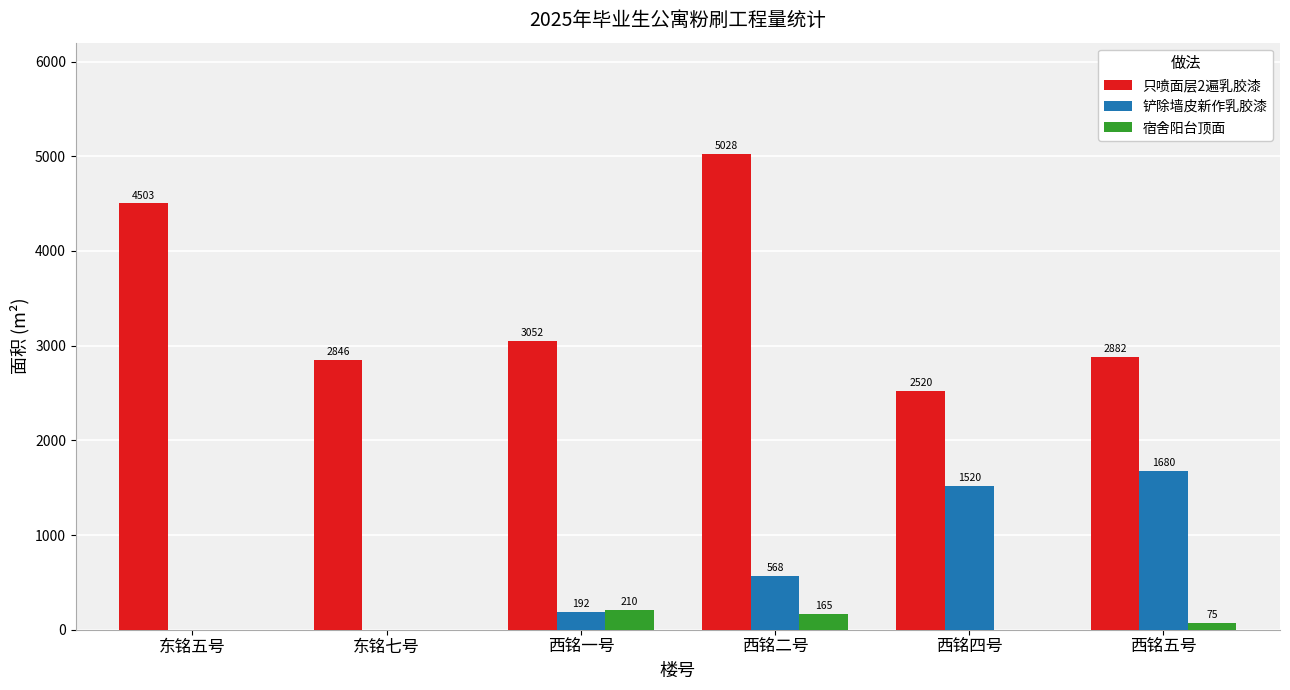

Which series has the widest spread of values?

只喷面层2遍乳胶漆